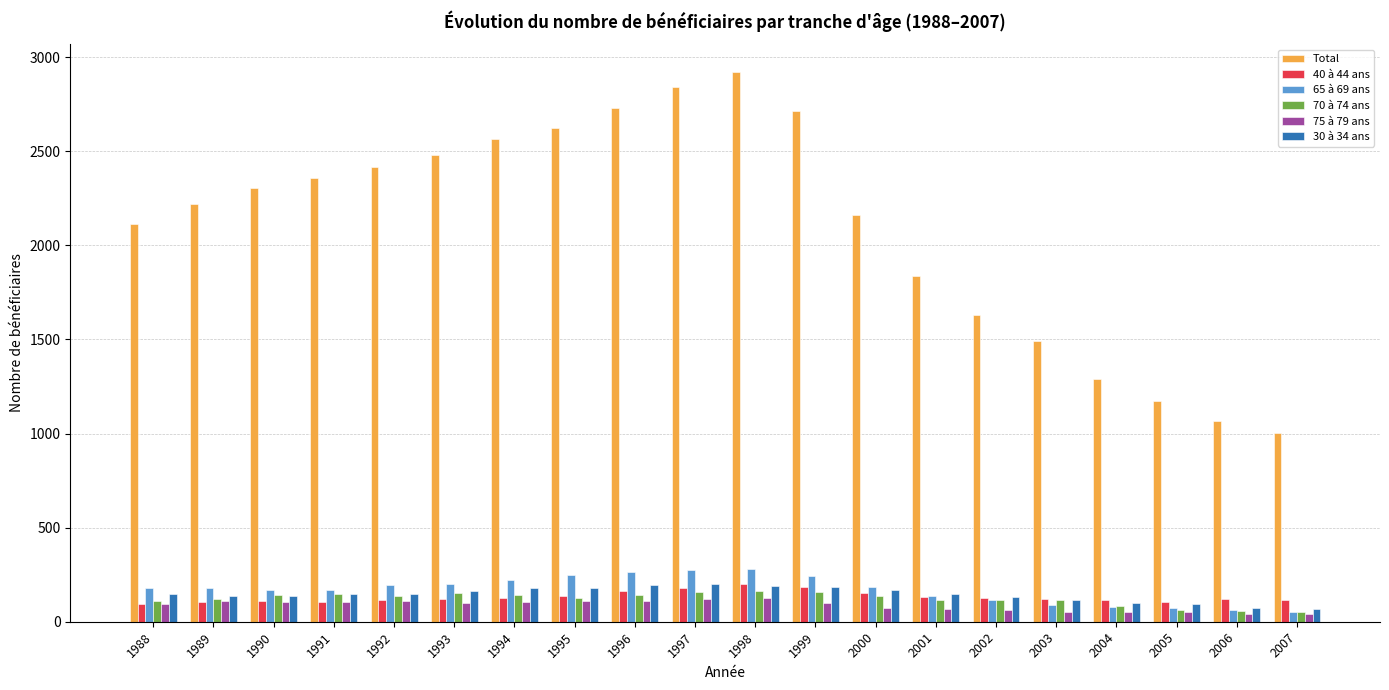

How many values in the Total series are below 2304?

10